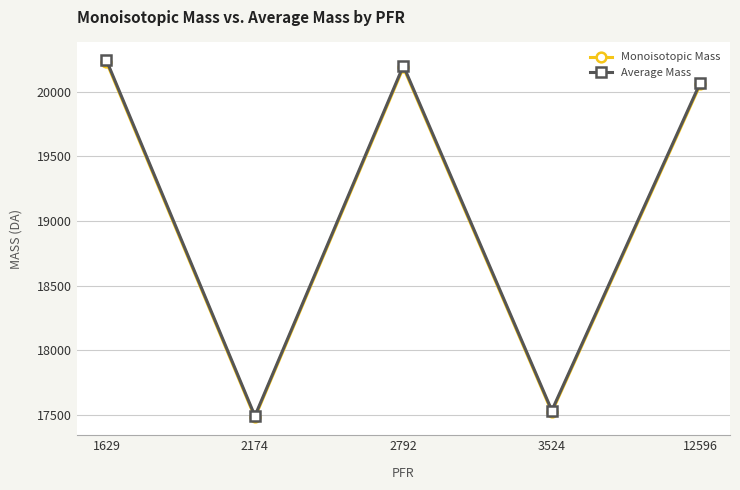

What is the value of the Monoisotopic Mass point at the 5th from the left?

20055.5